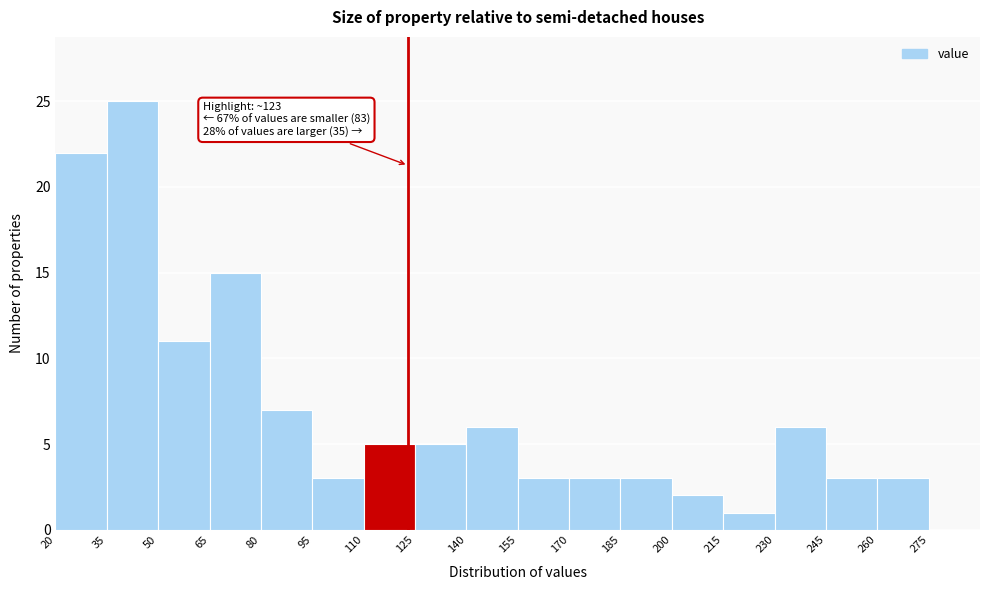

Which range on the x-axis has the tallest bar?

35 to 50